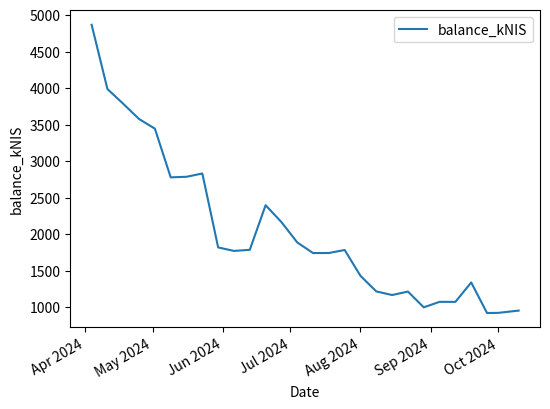

What is the smallest value displayed?

924.0